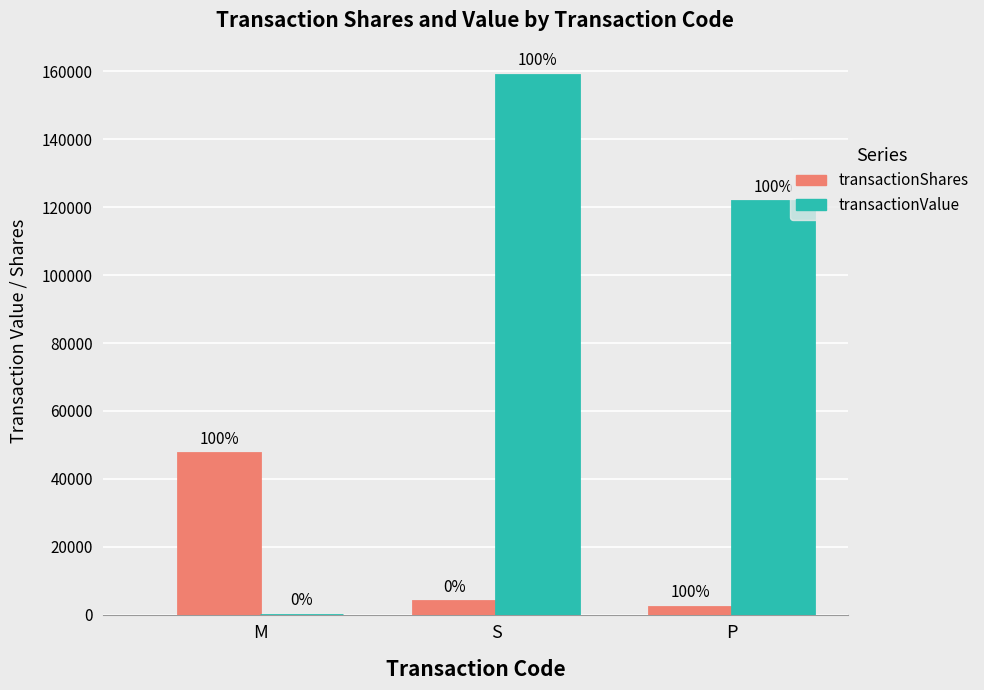

Which label corresponds to the largest value in the chart?

S